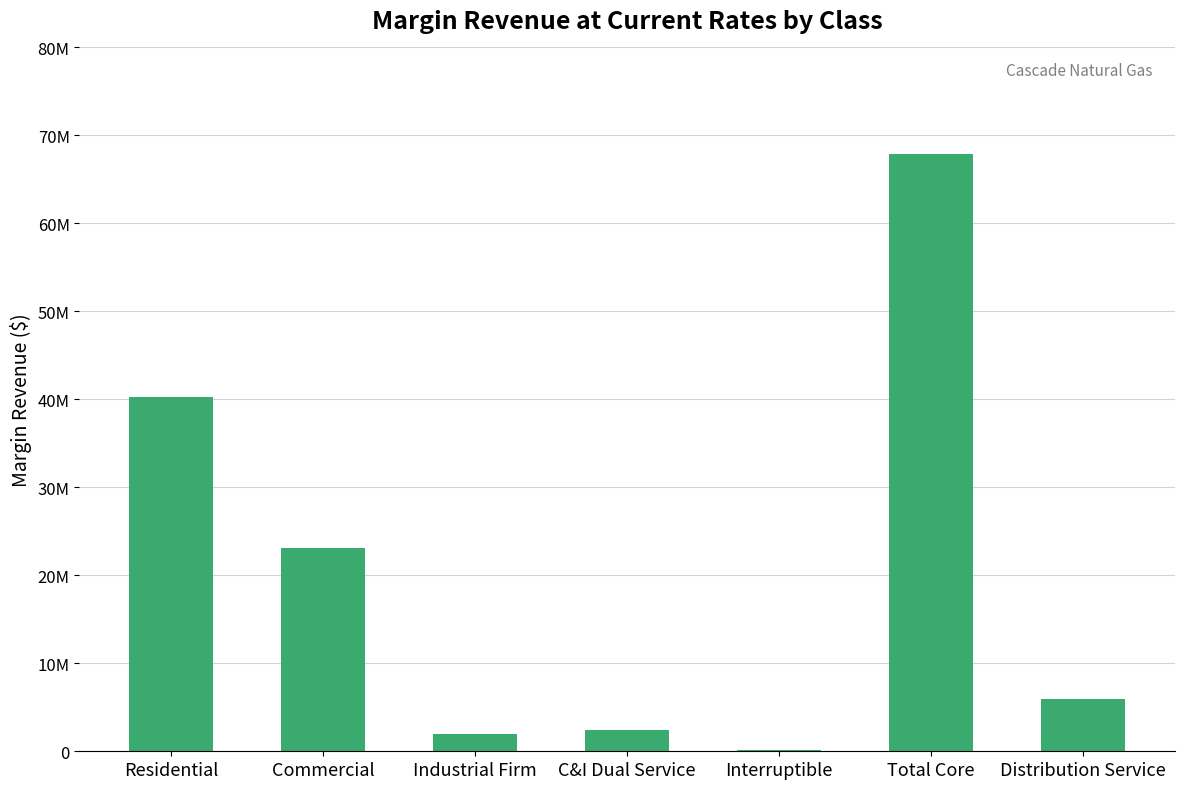

Are the bars grouped side by side (vs. stacked)?

No